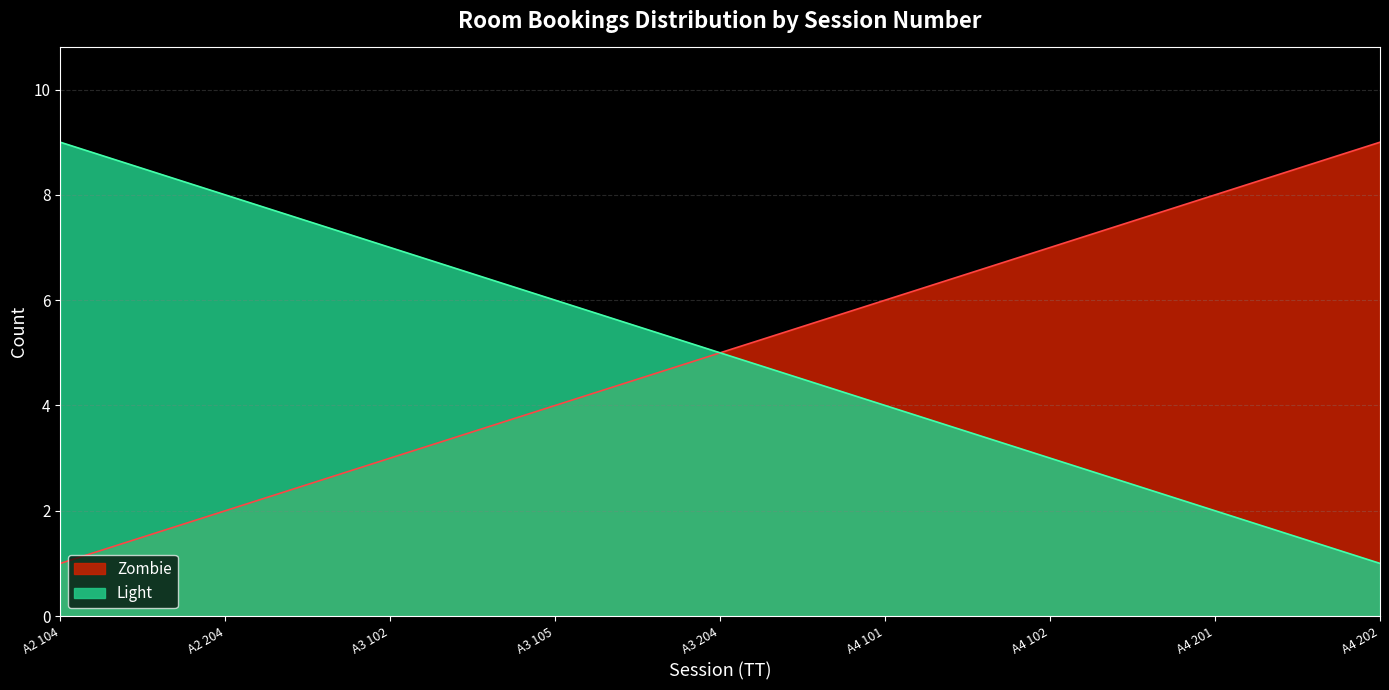

List the labels in order of Zombie value, largest first.

A4 202, A4 201, A4 102, A4 101, A3 204, A3 105, A3 102, A2 204, A2 104